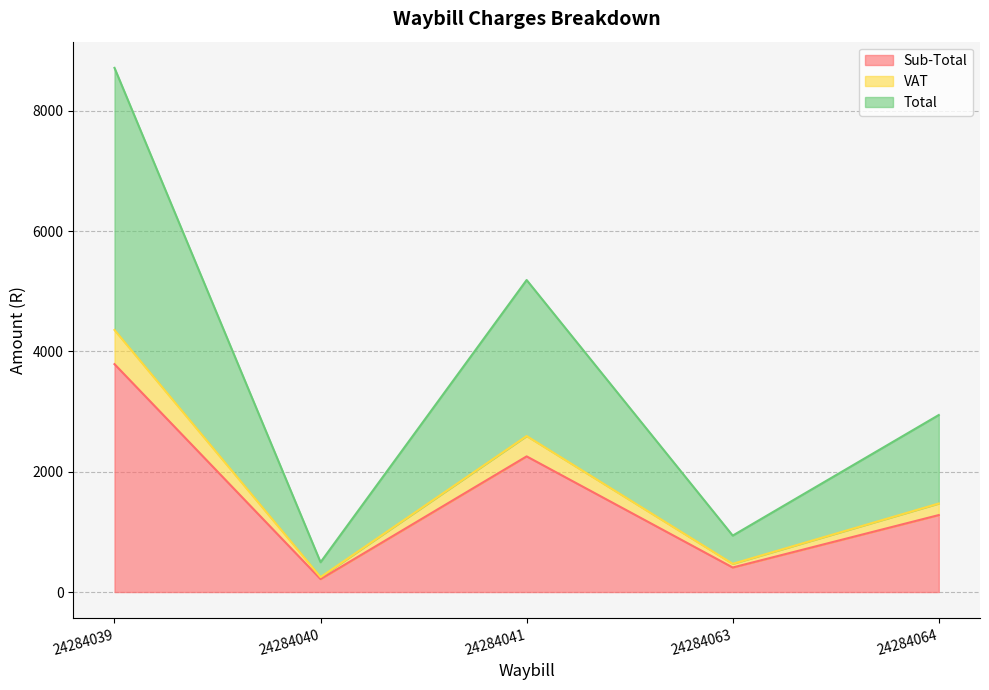

What is the sum of the Sub-Total values at 24284063 and 24284064?

1687.8